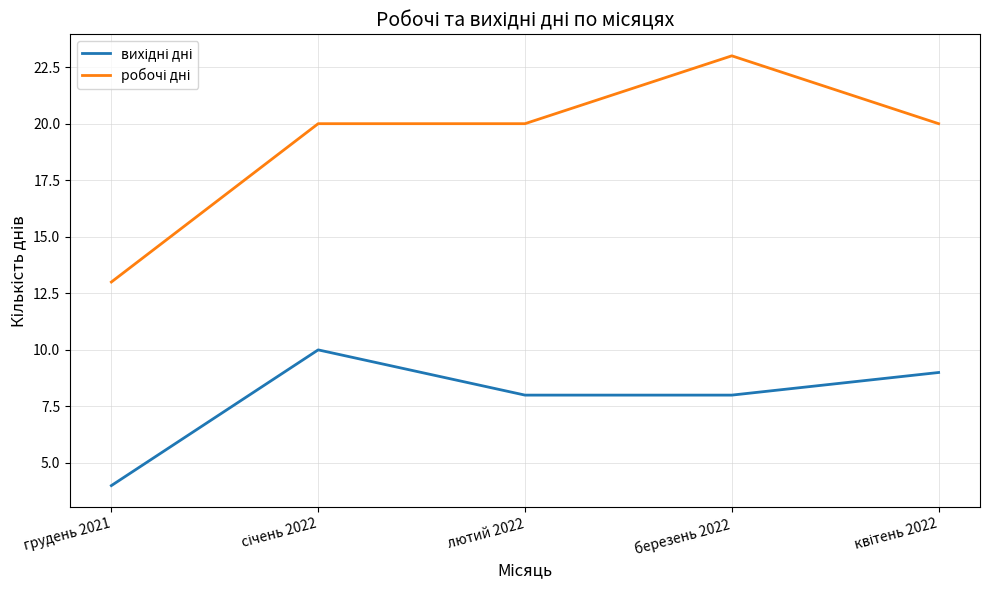

Which category has the highest value across all series?

березень 2022